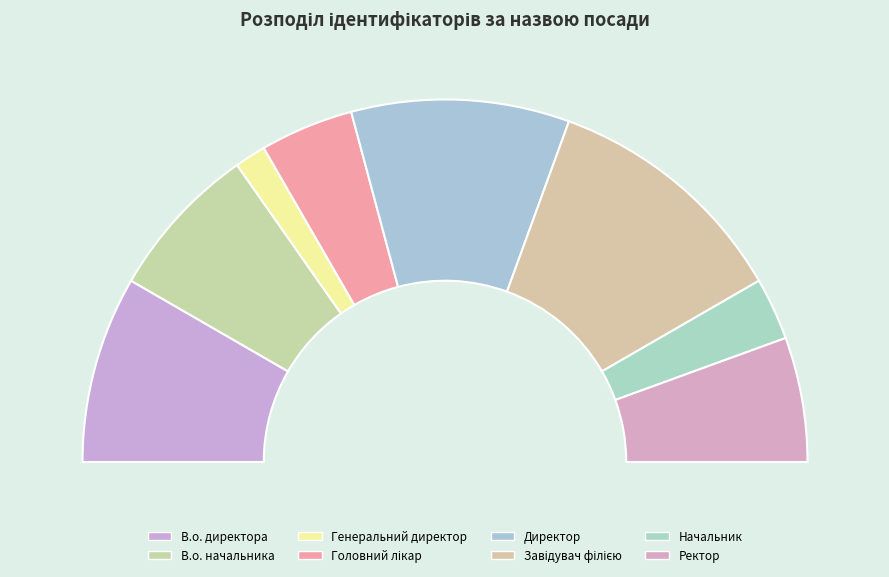

Which slice is the largest?

Завідувач філією